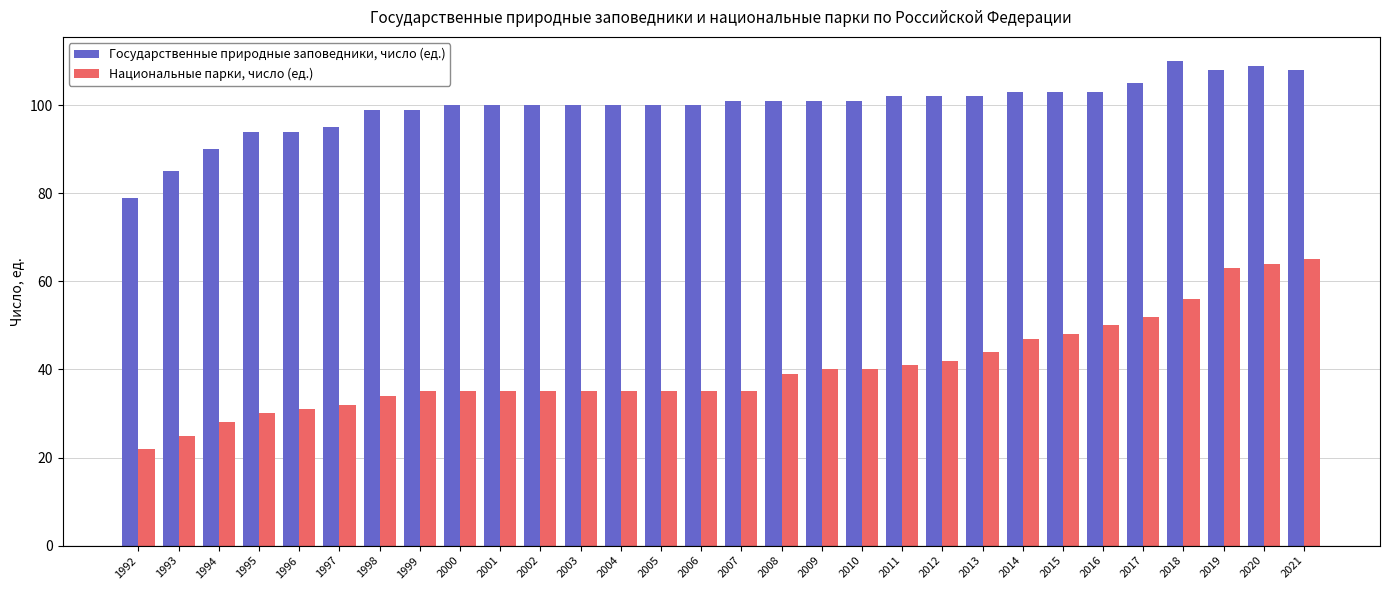

Count the number of categories in the chart.

30